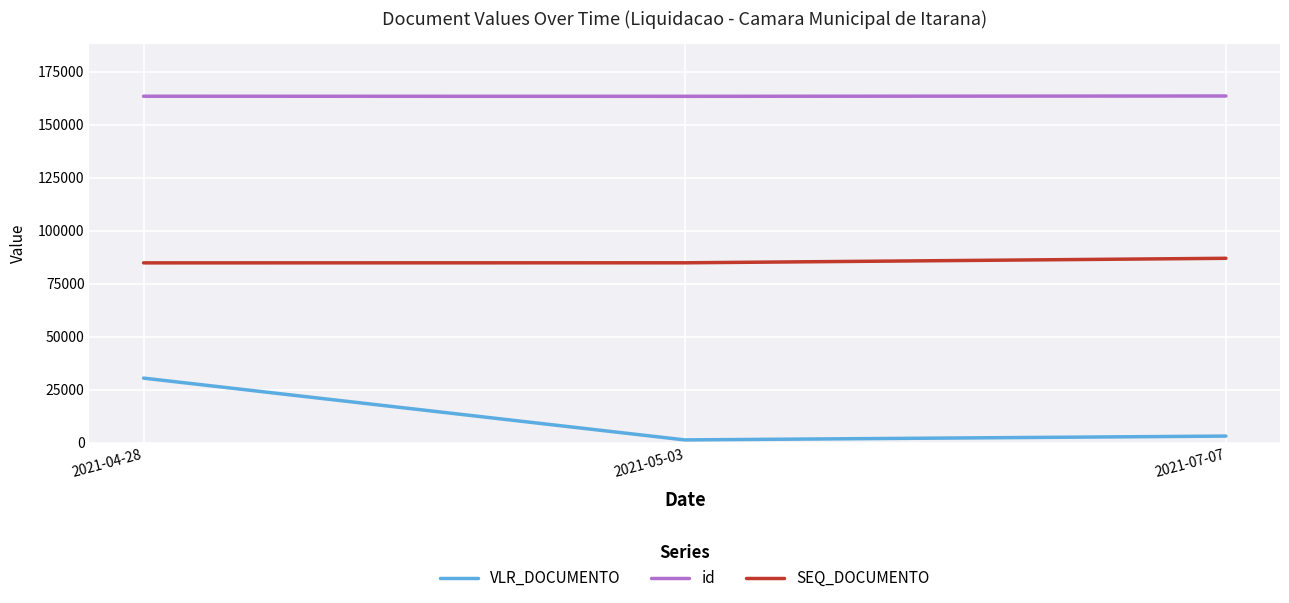

True or false: VLR_DOCUMENTO has a value of 50931 at 2021-04-28.

False